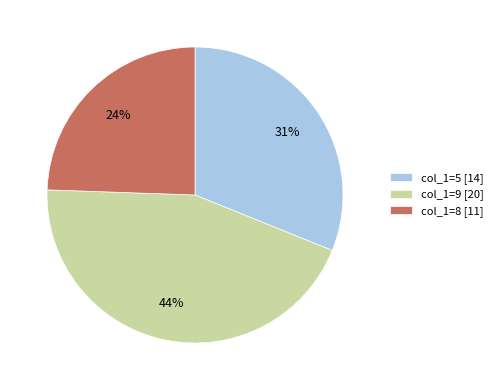

To the nearest percent, what percentage of the pie is col_1=9 [20]?

44%